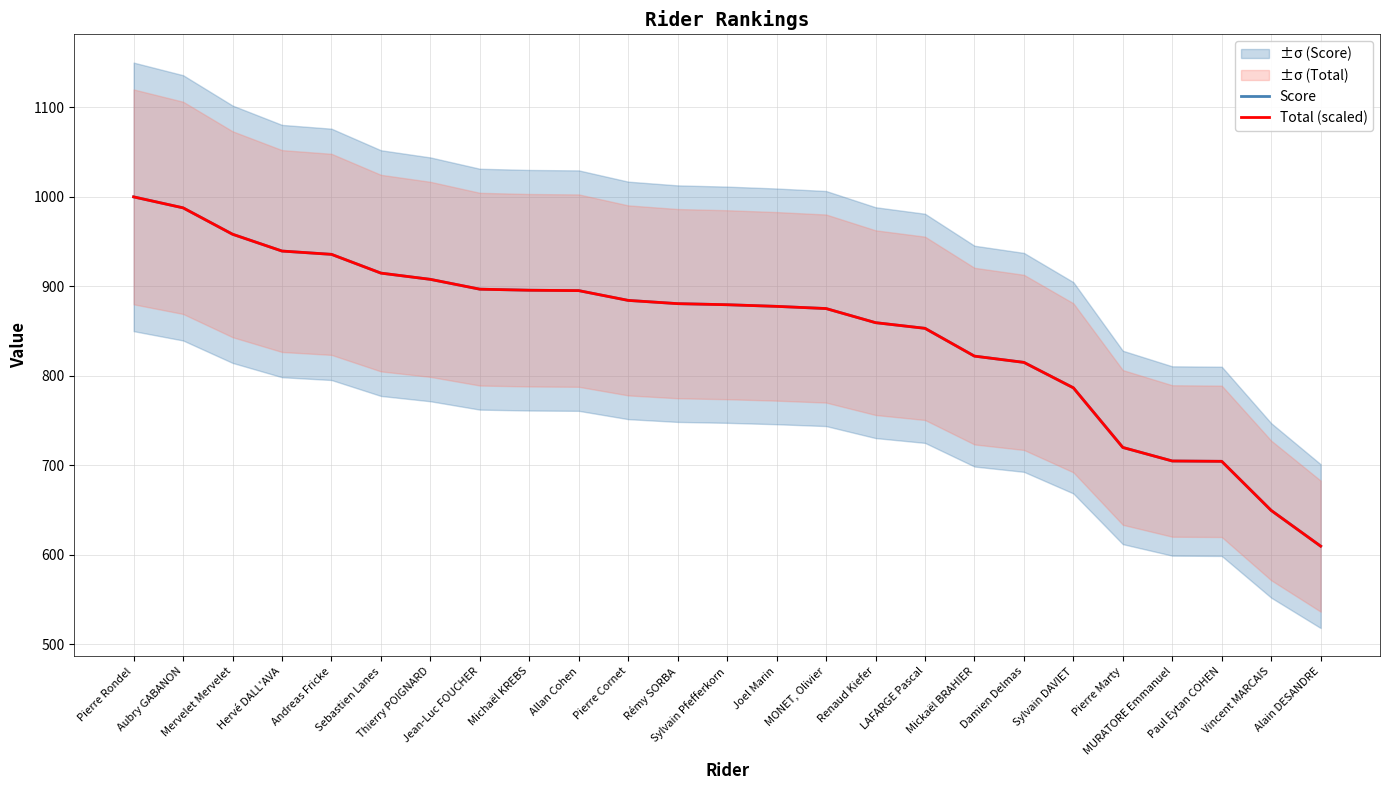

How many intersections are there between Total (scaled) and Score?

1